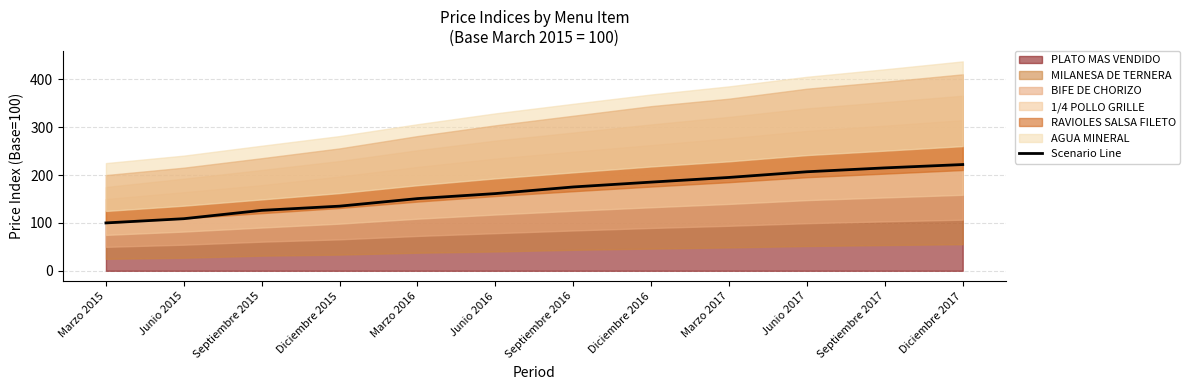

What is the sum of all values?

1981.6